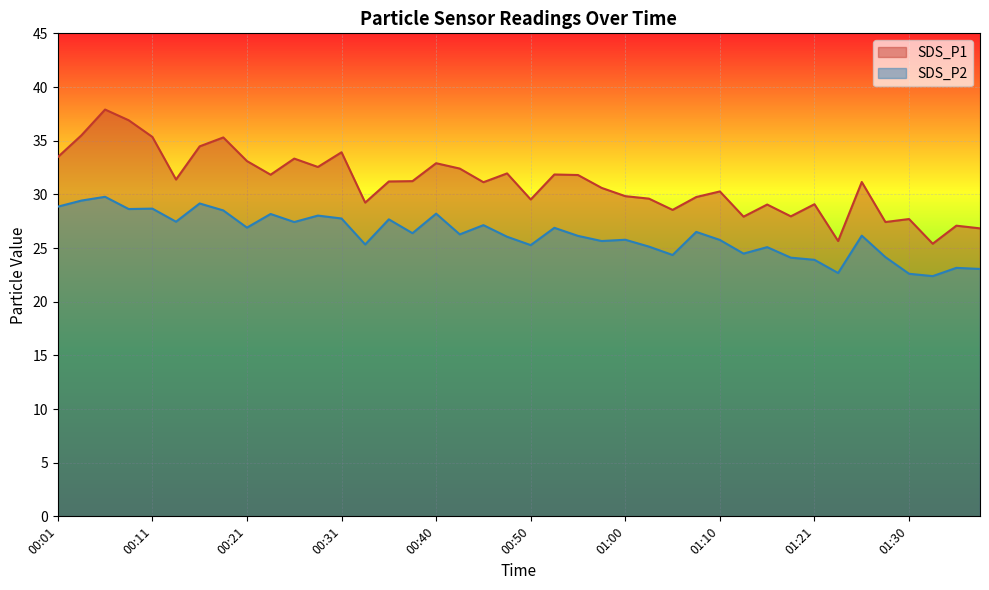

Count the number of data series in this chart.

2